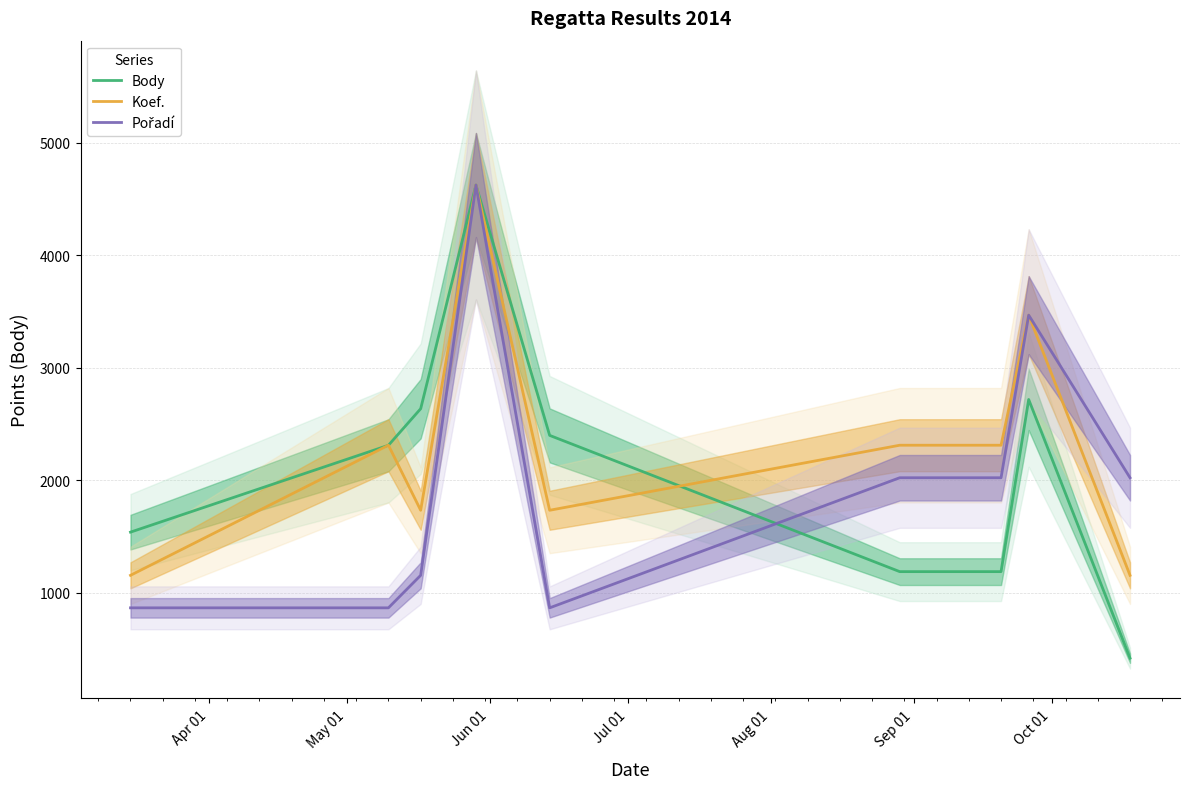

What is the maximum value for Body?

4625.0